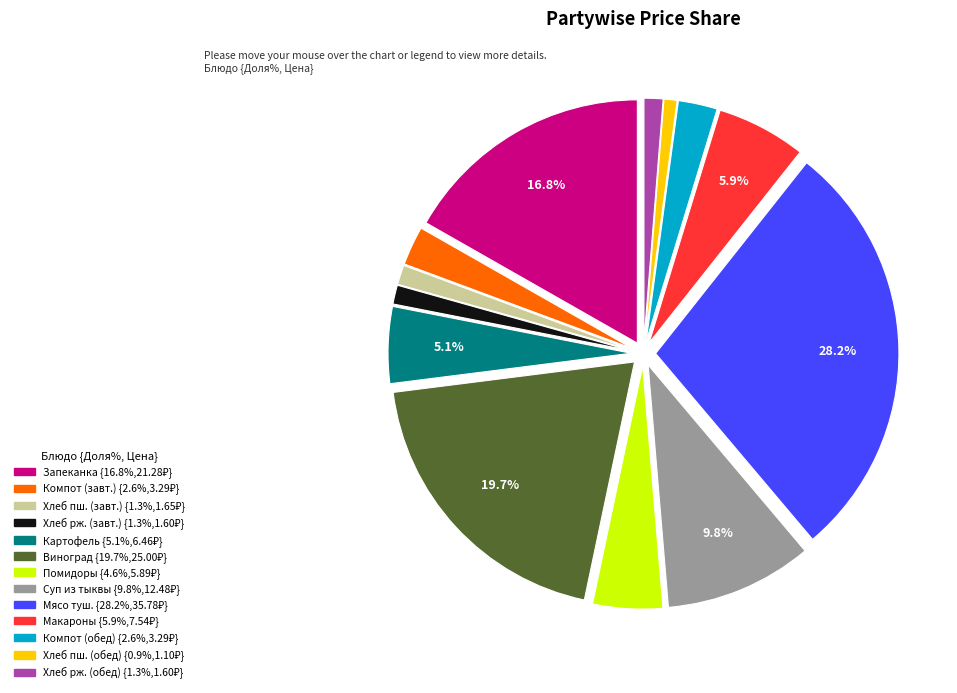

Does any single category account for the majority?

No